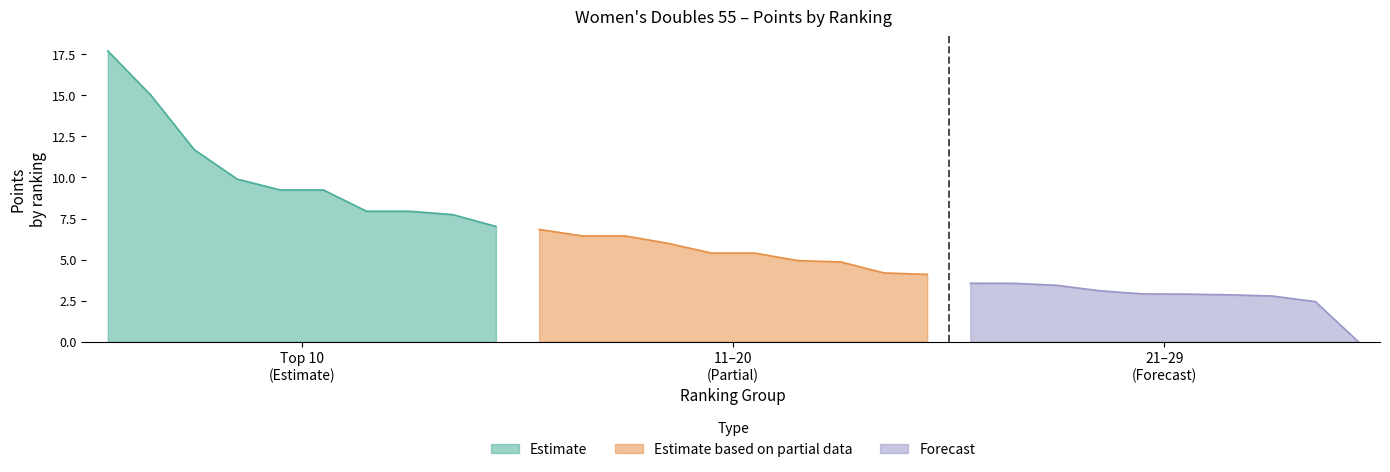

Which series has the largest range (max minus min)?

Estimate